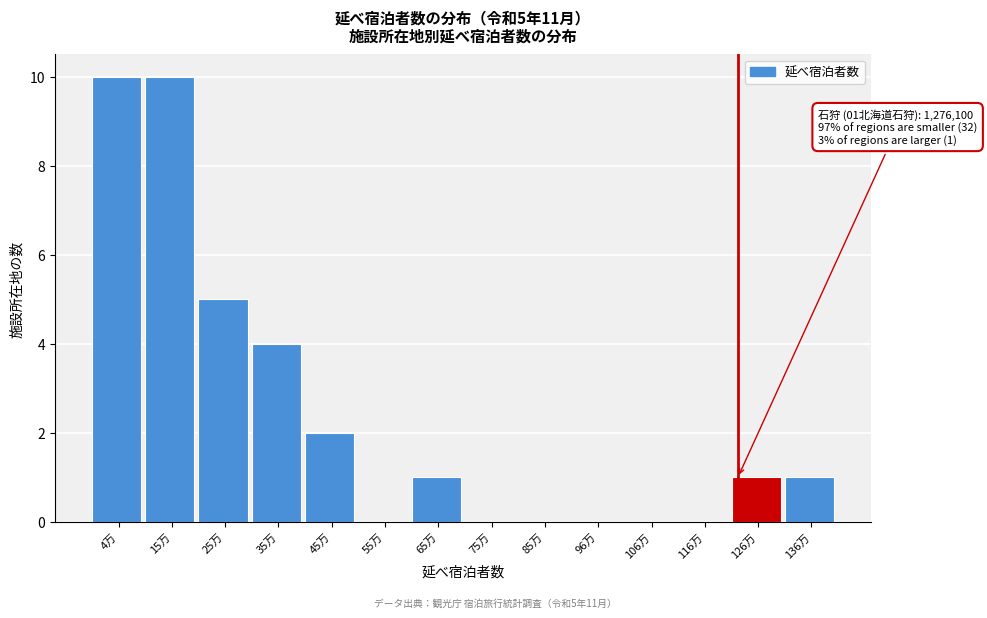

Reading left to right, what are all the values shown in this chart?

4万=10	15万=10	25万=5	35万=4	45万=2	55万=0	65万=1	75万=0	85万=0	96万=0	106万=0	116万=0	126万=1	136万=1